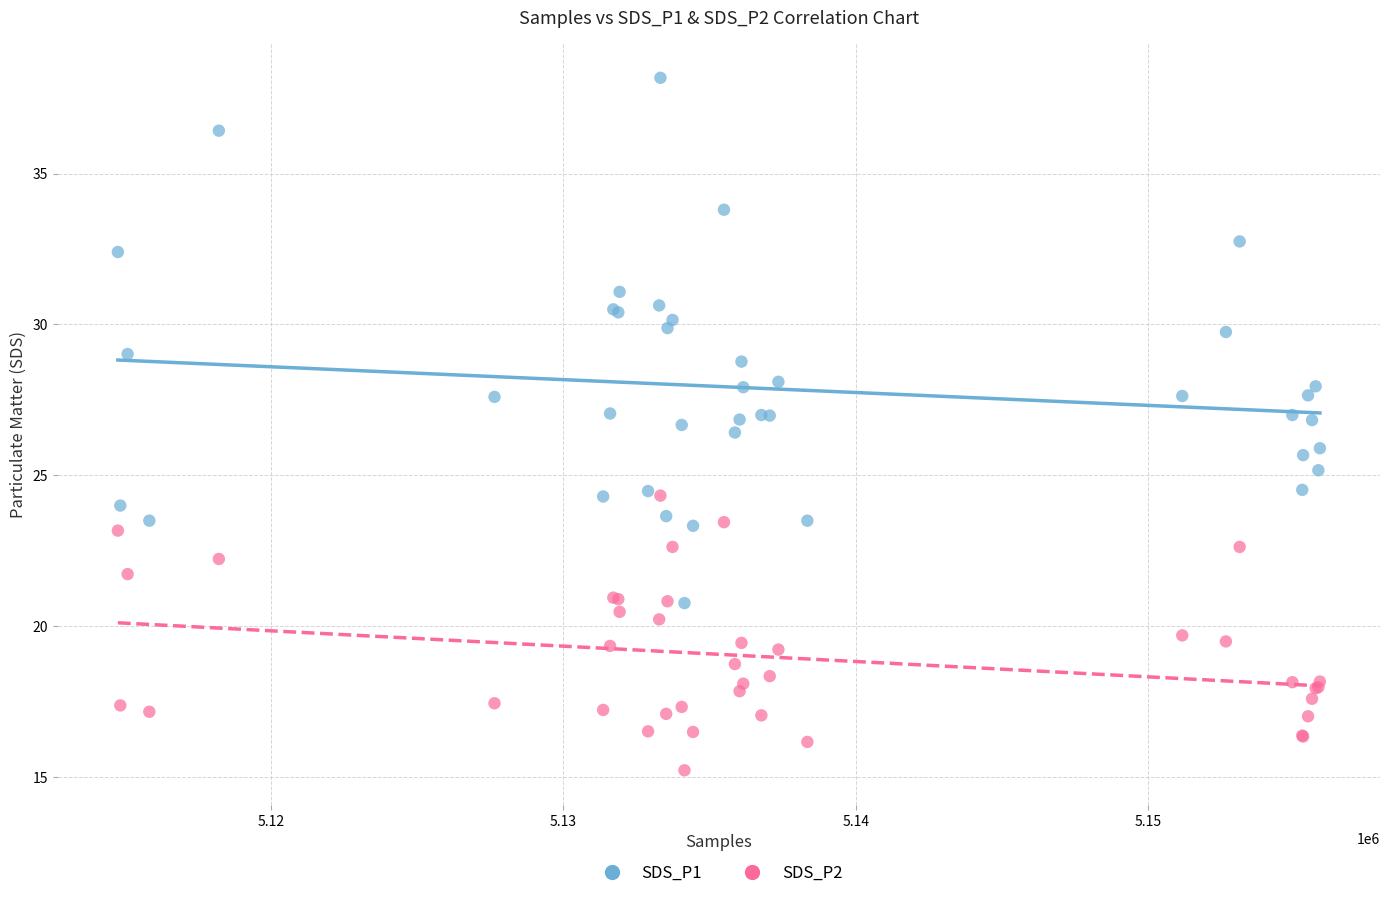

What are all the series names shown in the legend?

SDS_P1, SDS_P2